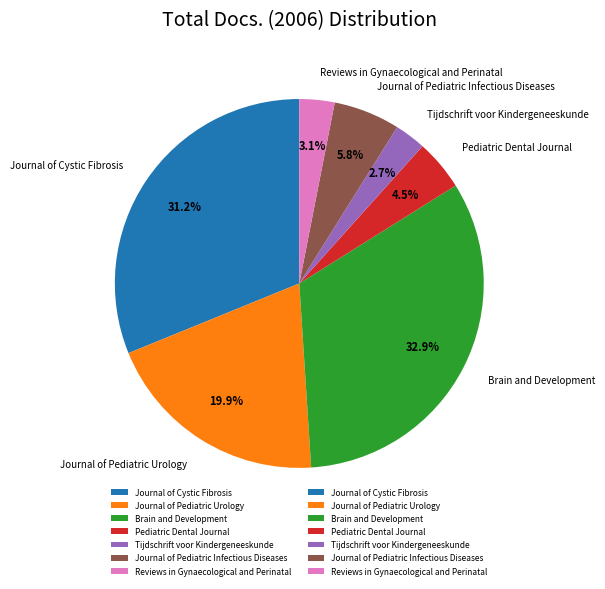

What is the ratio of the value at Journal of Cystic Fibrosis to the value at Reviews in Gynaecological and Perinatal?

10.1